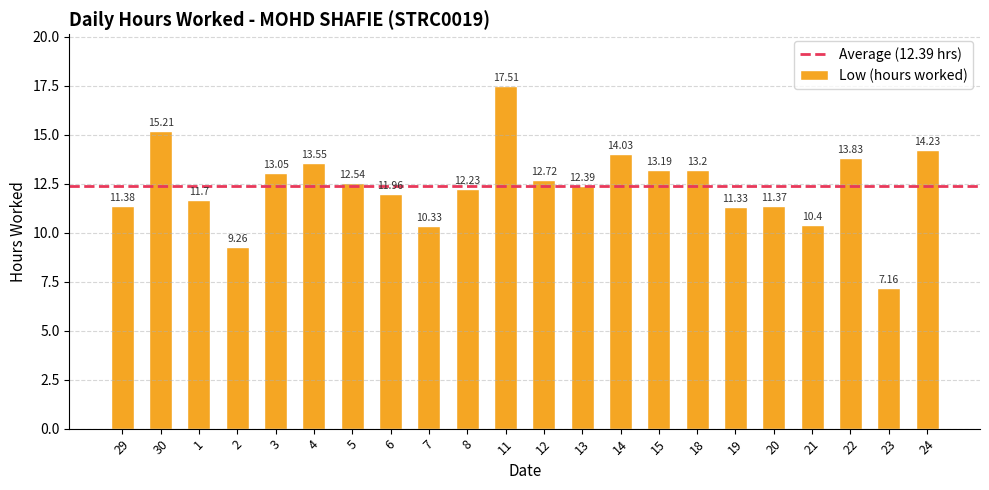

Rank the categories by value from highest to lowest.

11, 30, 24, 14, 22, 4, 18, 15, 3, 12, 5, 13, 8, 6, 1, 29, 20, 19, 21, 7, 2, 23